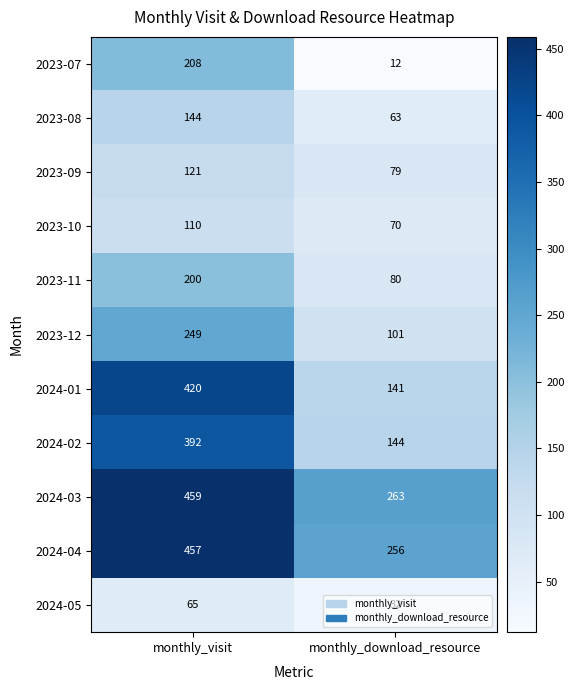

List the labels in order of 2024-02 value, largest first.

monthly_visit, monthly_download_resource